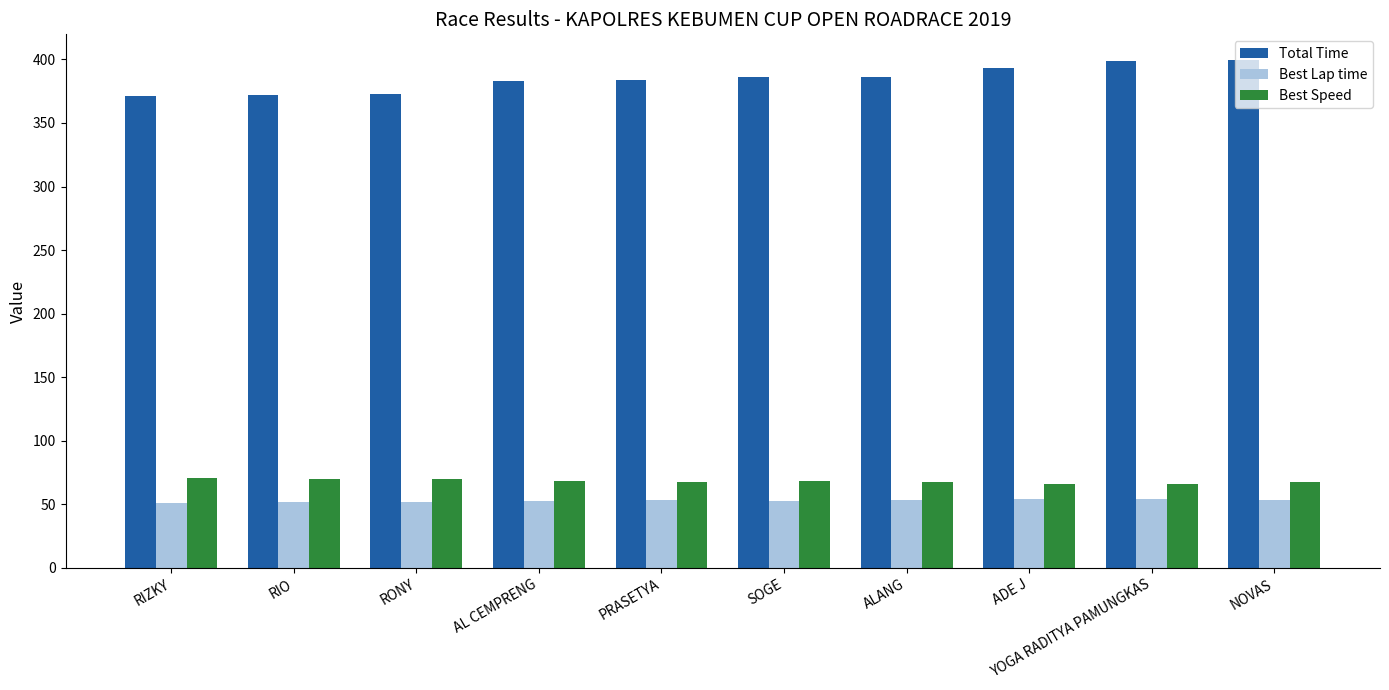

What is the highest value of the Best Speed series?

70.5